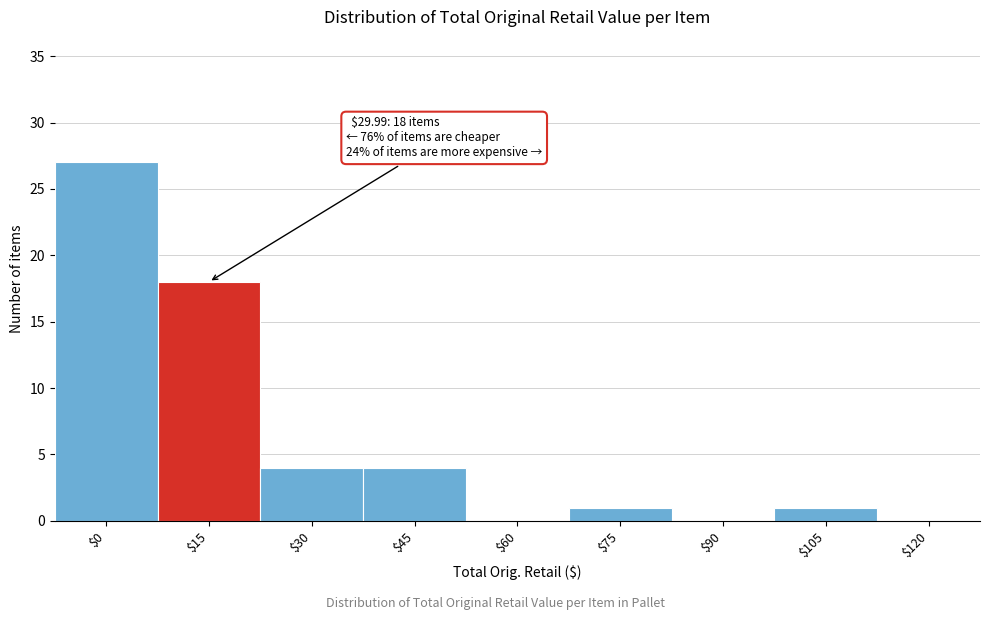

Read the value at $45.

4